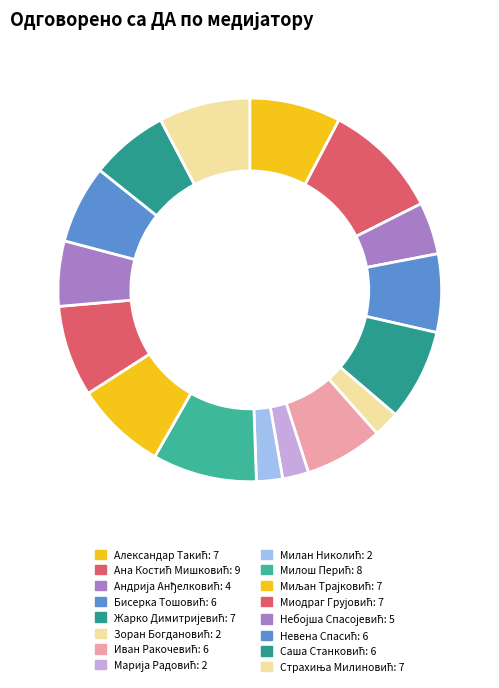

The Бисерка Тошовић slice represents 7% of the pie. True or false?

True